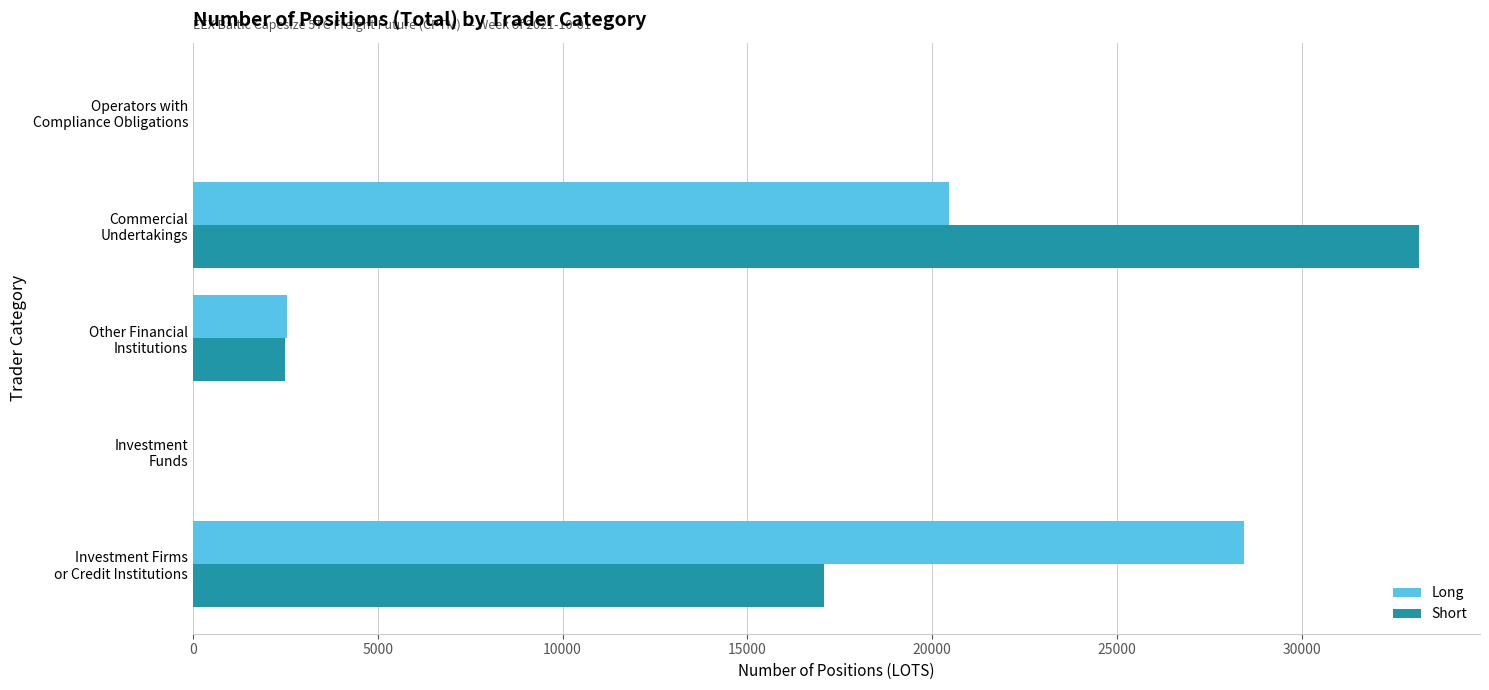

Where is Long nearest to the value 14217?

Commercial
Undertakings